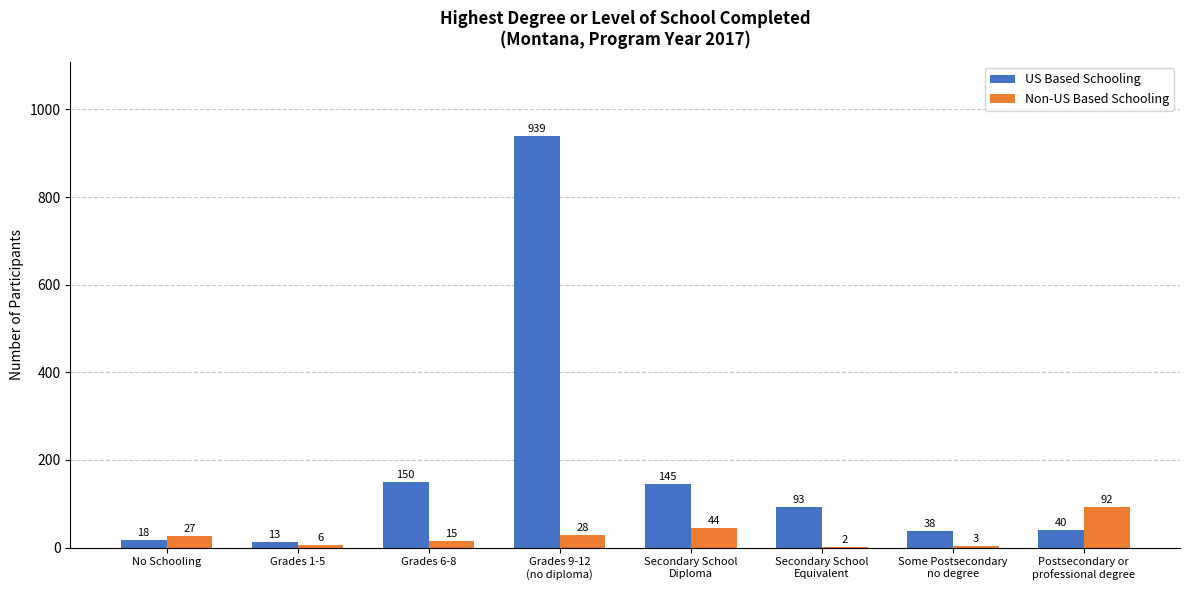

True or false: Non-US Based Schooling has a value of 2 at Secondary School
Equivalent.

True